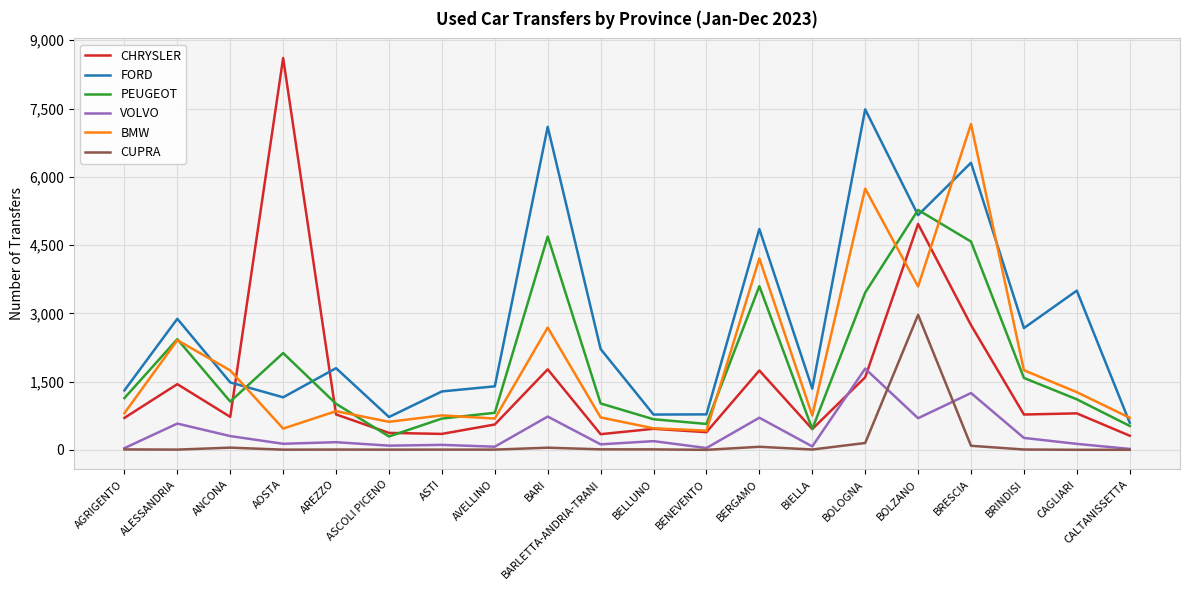

In FORD, how many points are lower than both neighbors (excluding endpoints)?

6